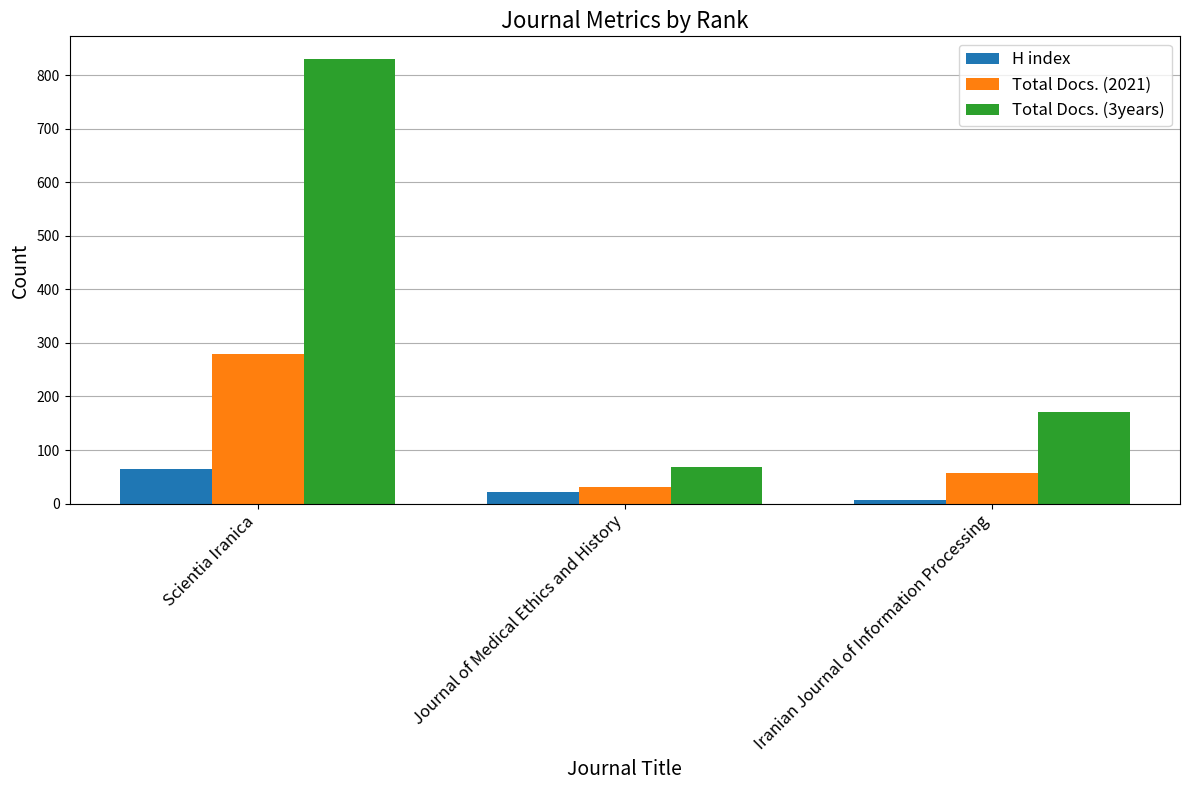

How many series are shown in this chart?

3